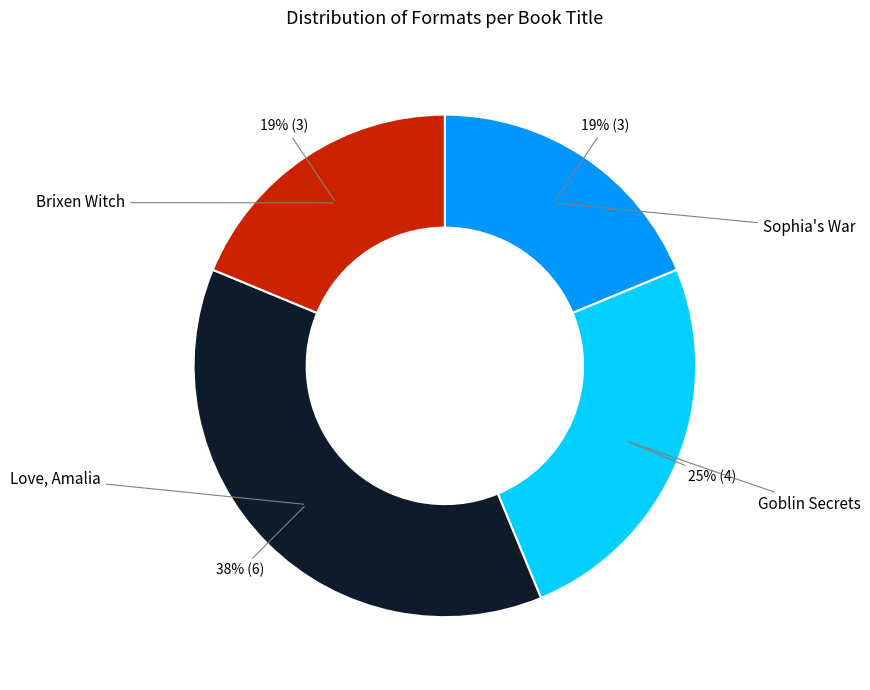

Is there any slice that represents more than half of the pie?

No